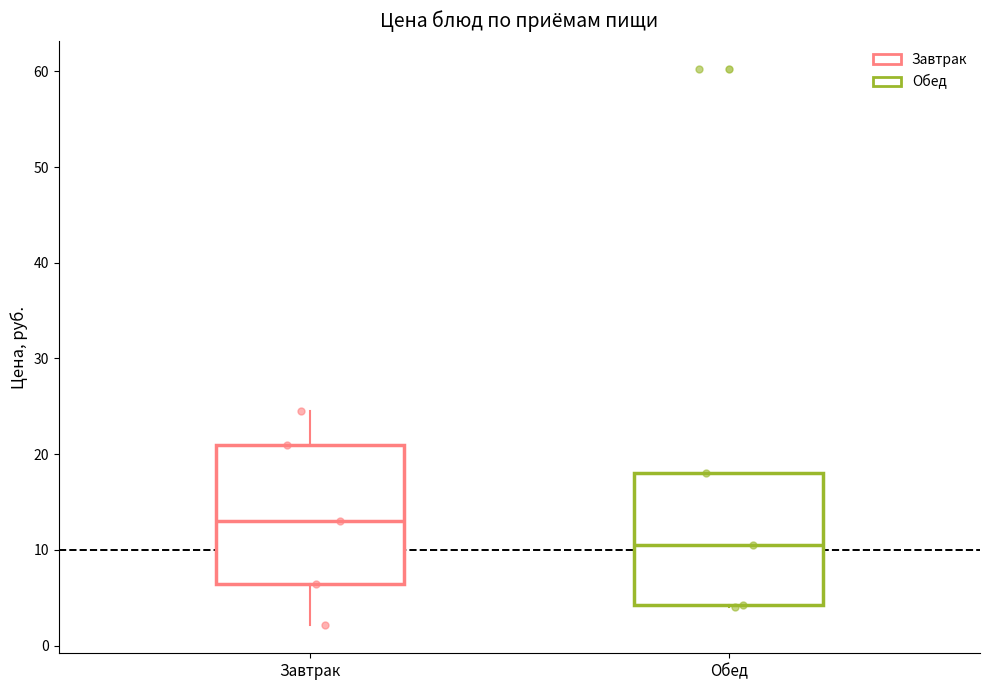

Reading left to right, transcribe this box plot: for each box, give where its median line is, the range the box spans, and where its two whiskers end, as read against the y-axis. The values are not printed on the chart, so give them approximately, as read against the axis.

Завтрак: median 13, box 6 to 21, whiskers 2 to 25
Обед: median 11, box 4 to 18, whiskers 4 to 18